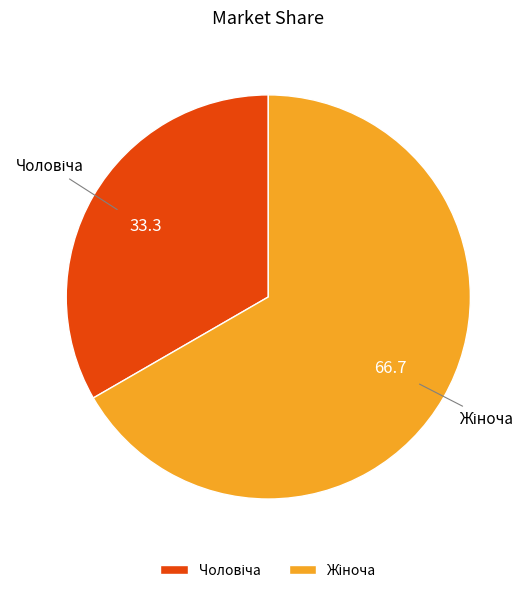

Is there any slice that represents more than half of the pie?

Yes